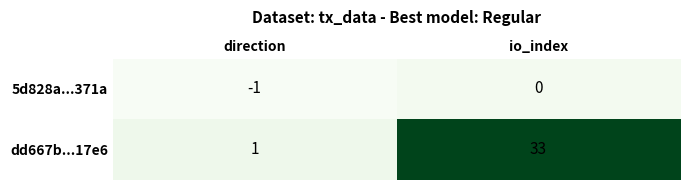

The dd667b...17e6 series shows 1 at direction. True or false?

False